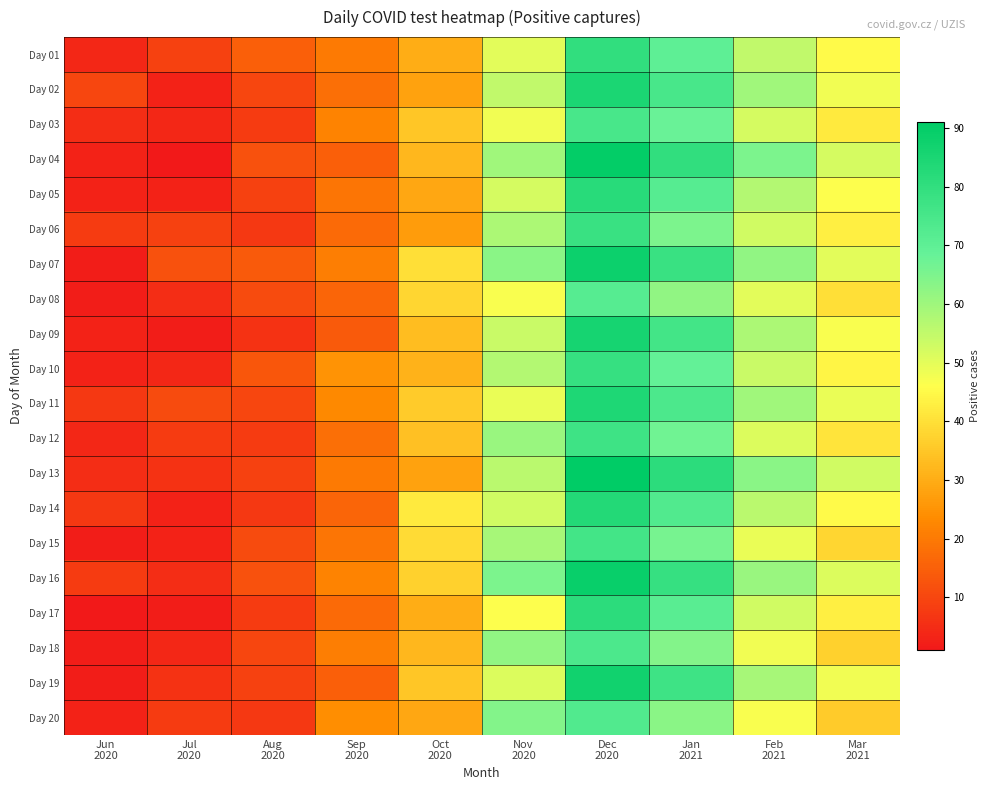

What is the difference between the highest and lowest values at Jul
2020?

11